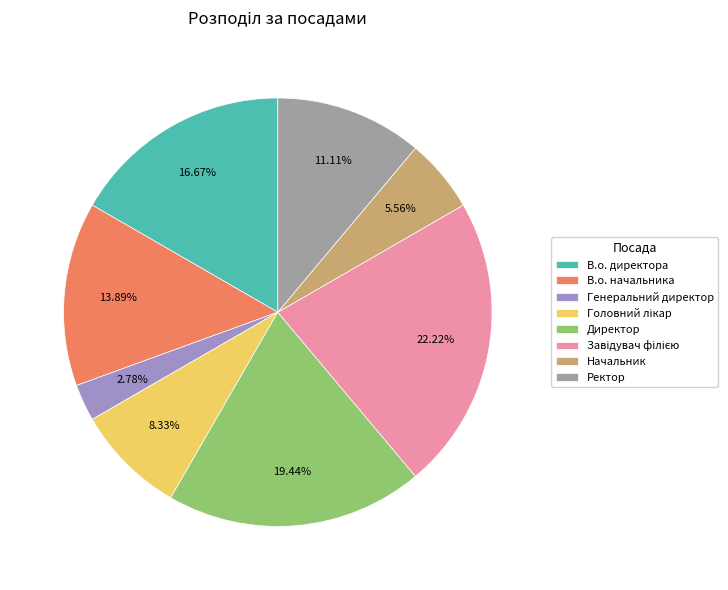

Does any single category account for the majority?

No